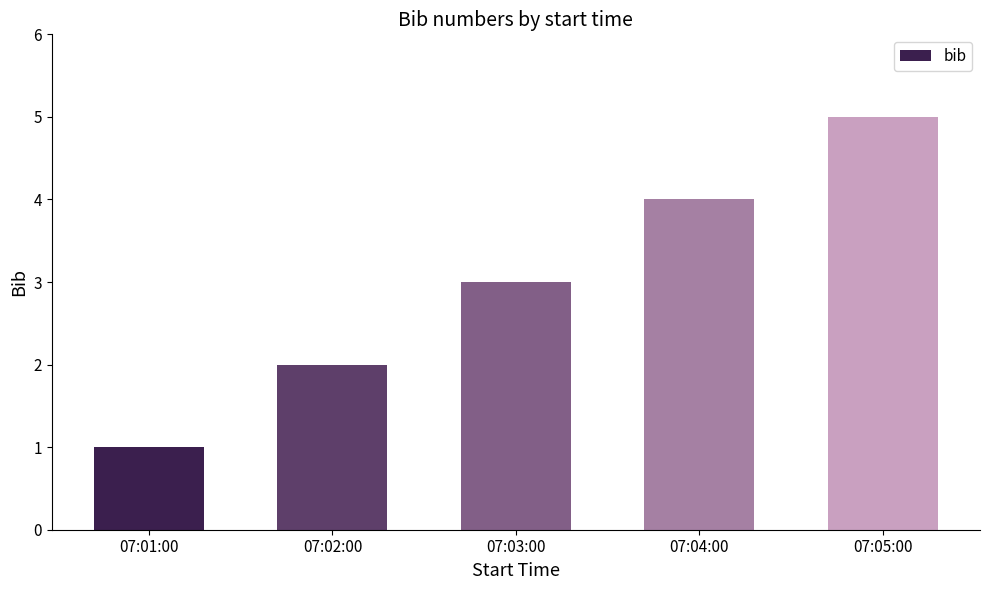

What is the sum of all values?

15